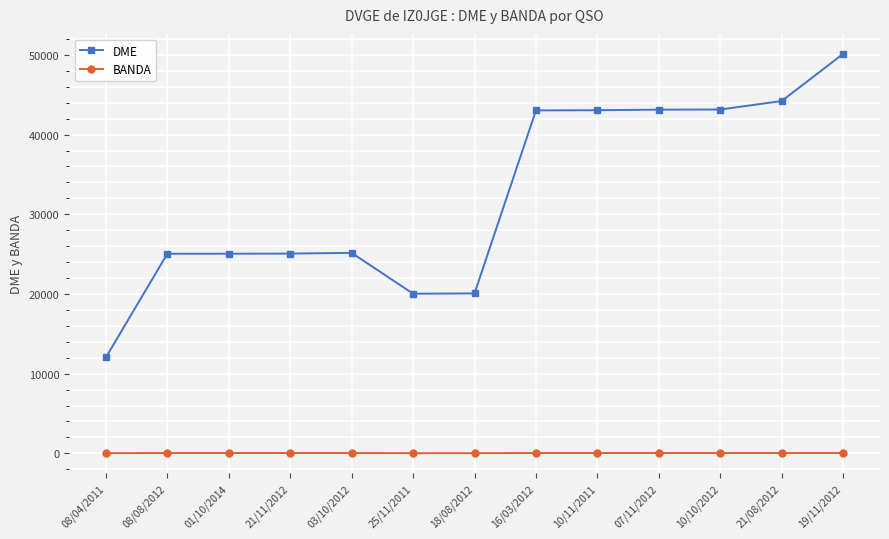

Is the value of DME at 07/11/2012 greater than the value of BANDA at 19/11/2012?

Yes